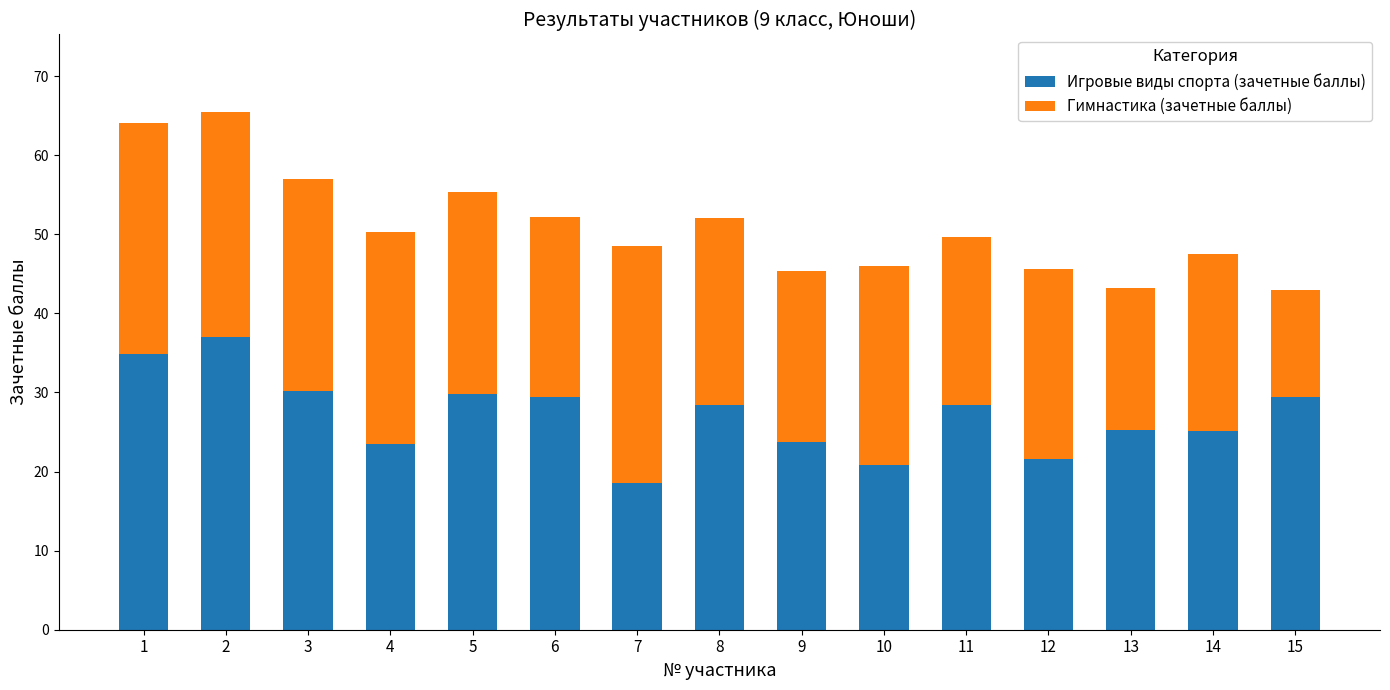

Does the chart contain any negative values?

No